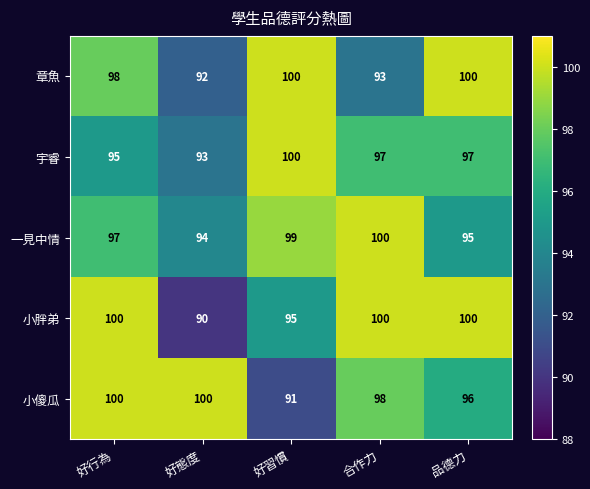

Reading left to right, list all the values displayed in this chart.

章魚: 98	92	100	93	100
宇睿: 95	93	100	97	97
一見中情: 97	94	99	100	95
小胖弟: 100	90	95	100	100
小傻瓜: 100	100	91	98	96